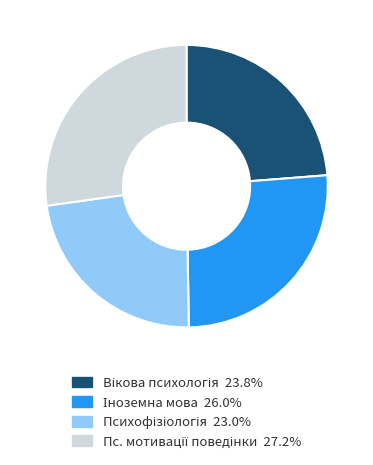

Is there a majority slice in this chart?

No